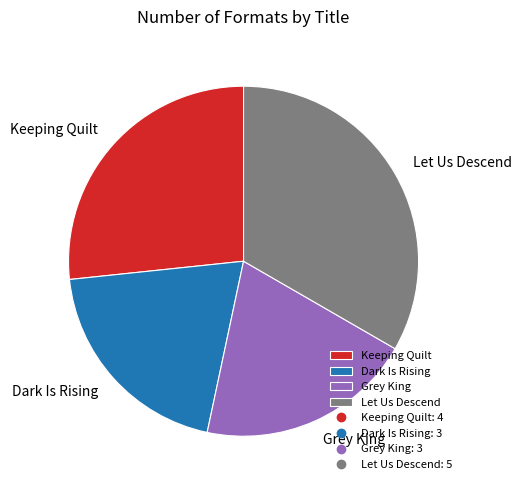

Is there any slice that represents more than half of the pie?

No